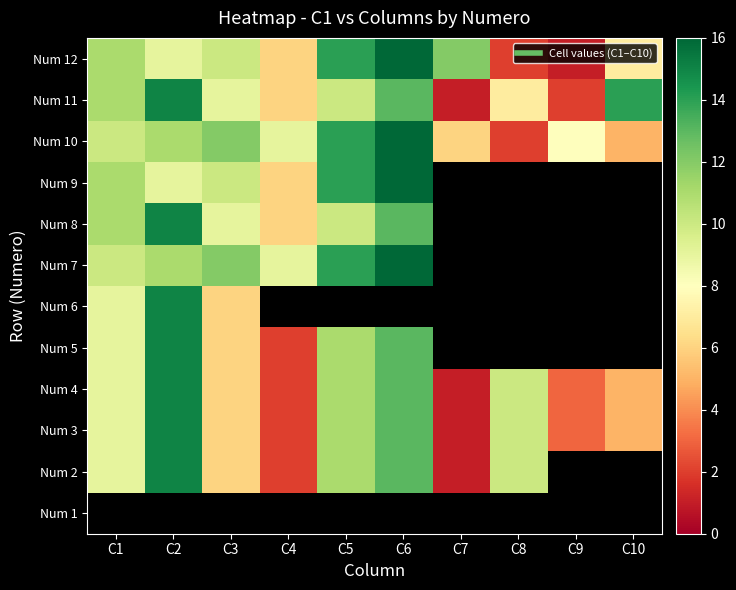

List the labels in order of Num 4 value, smallest first.

C7, C4, C9, C10, C3, C1, C8, C5, C6, C2